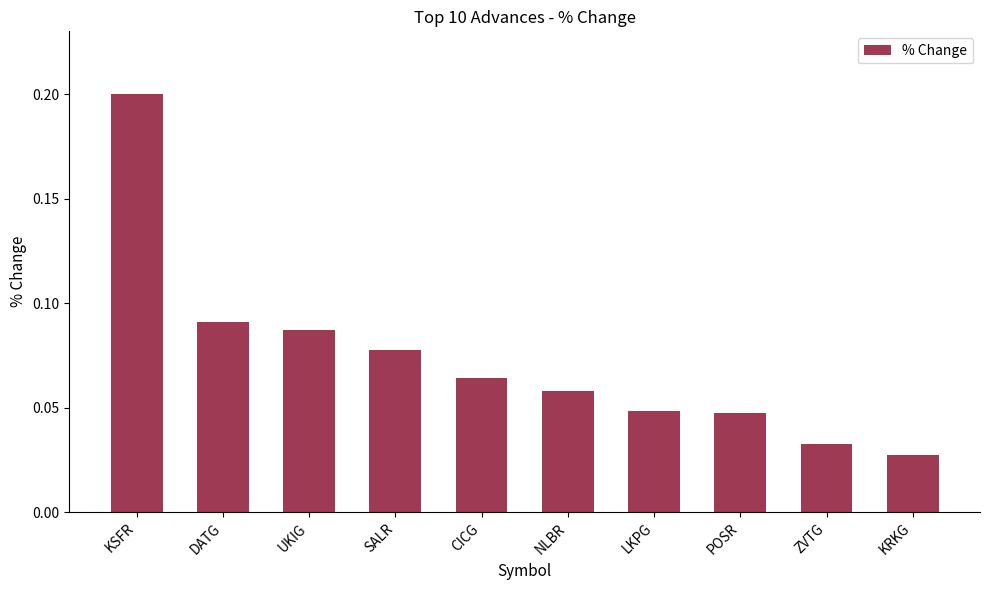

Count the number of categories in the chart.

10